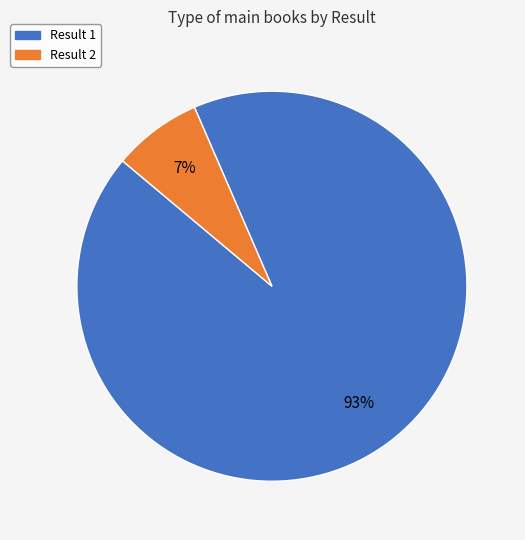

To the nearest percent, what is the average slice percentage?

50%